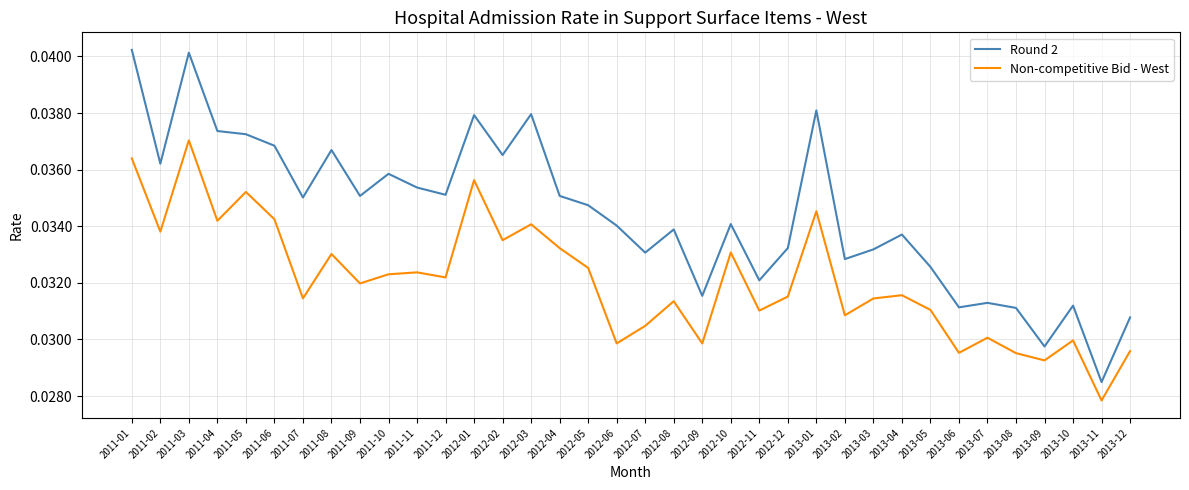

At which label does Round 2 reach its minimum?

2013-11